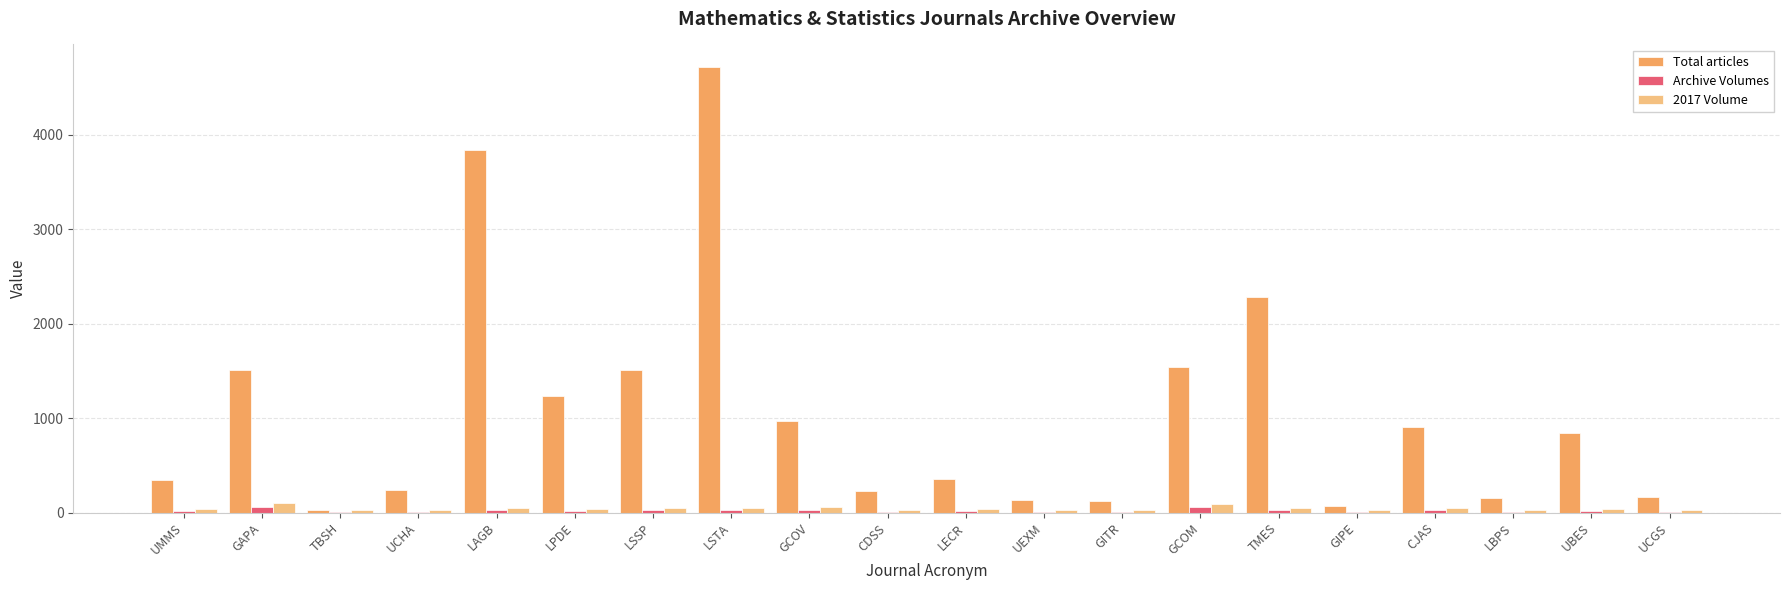

Between GCOV and LBPS, which series saw the biggest shift?

Total articles